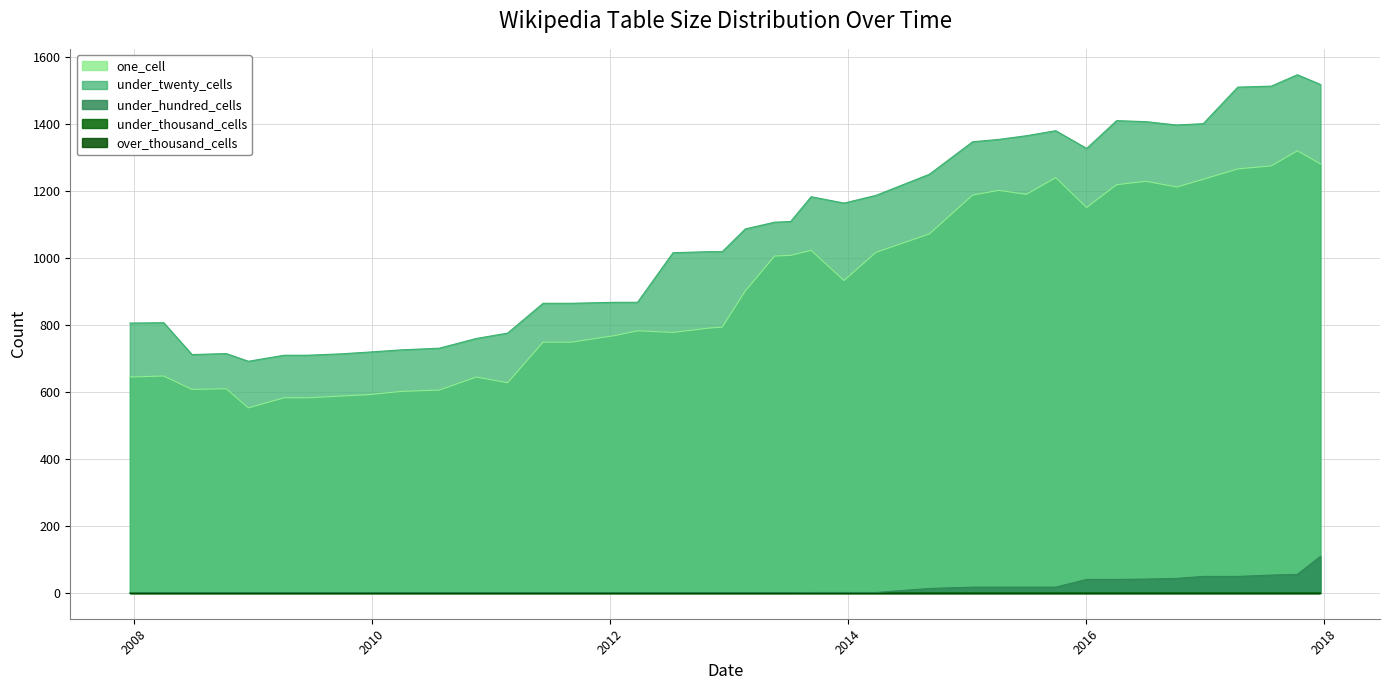

Which has a higher value, 2008-10-10 or 2016-10-07?

2016-10-07